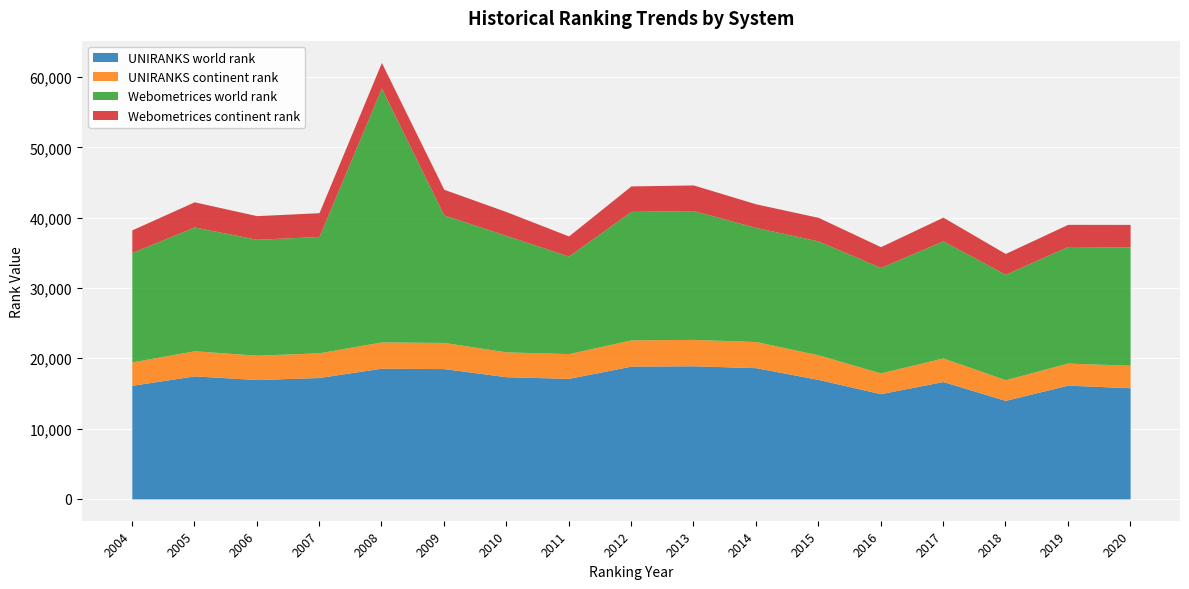

What is the spread (max minus min) of values at 2017?

13338